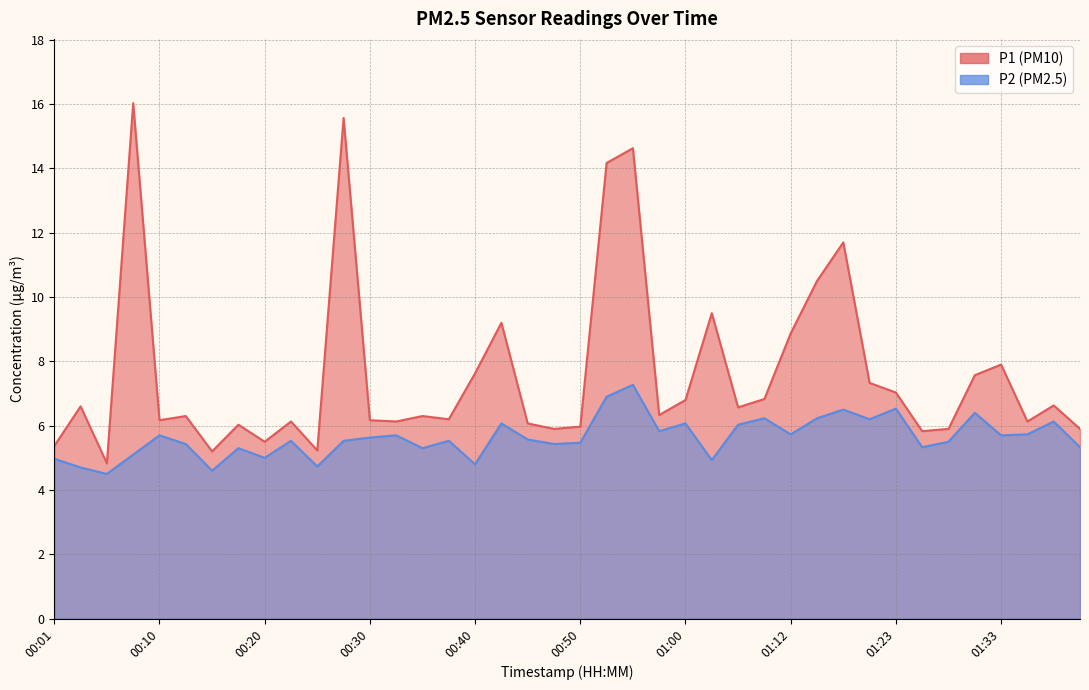

Read the P1 value at 01:12.

8.9